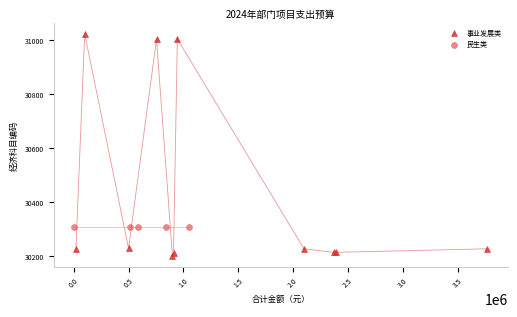

Which series reaches the maximum Y coordinate?

事业发展类